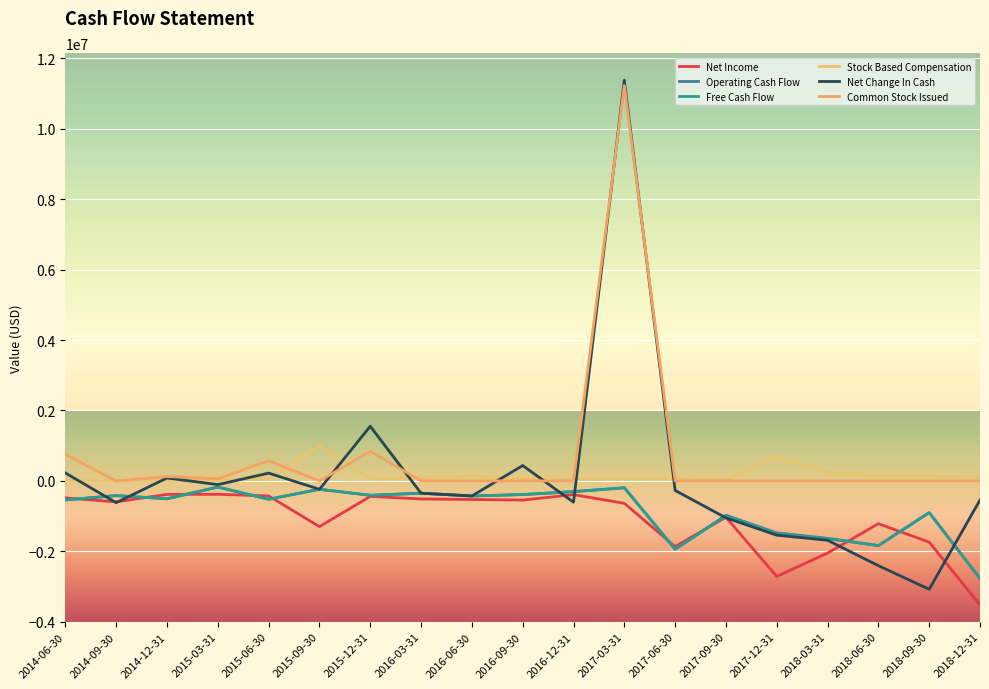

What is the minimum value for Free Cash Flow?

-2772000.0